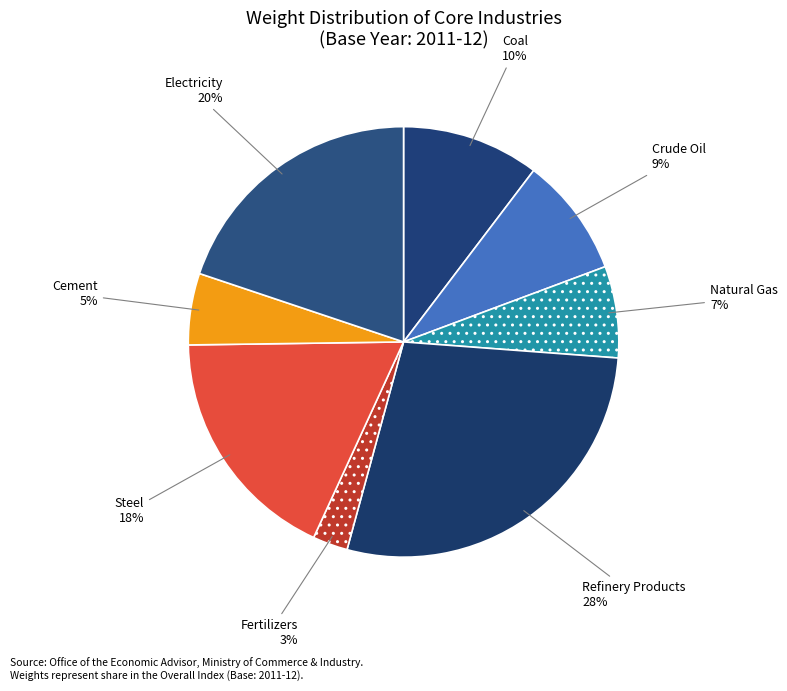

Is there any slice that represents more than half of the pie?

No